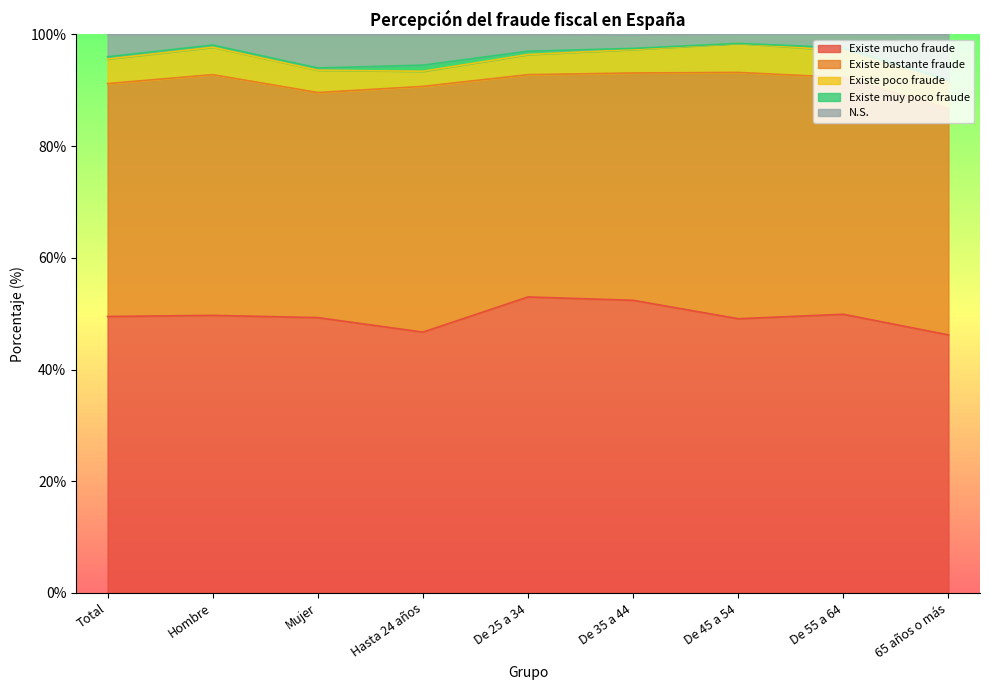

Reading left to right, what are all the values shown in this chart?

Existe mucho fraude: 49.5	49.7	49.3	46.7	53.0	52.4	49.1	49.9	46.2
Existe bastante fraude: 41.7	43.1	40.3	44.0	39.8	40.7	44.1	42.4	40.5
Existe poco fraude: 4.4	4.9	4.0	2.7	3.6	4.2	5.2	4.8	4.7
Existe muy poco fraude: 0.4	0.4	0.4	1.1	0.6	0.2	0.0	0.5	0.5
N.S.: 4.0	1.9	6.0	5.5	3.0	2.4	1.7	2.5	8.1